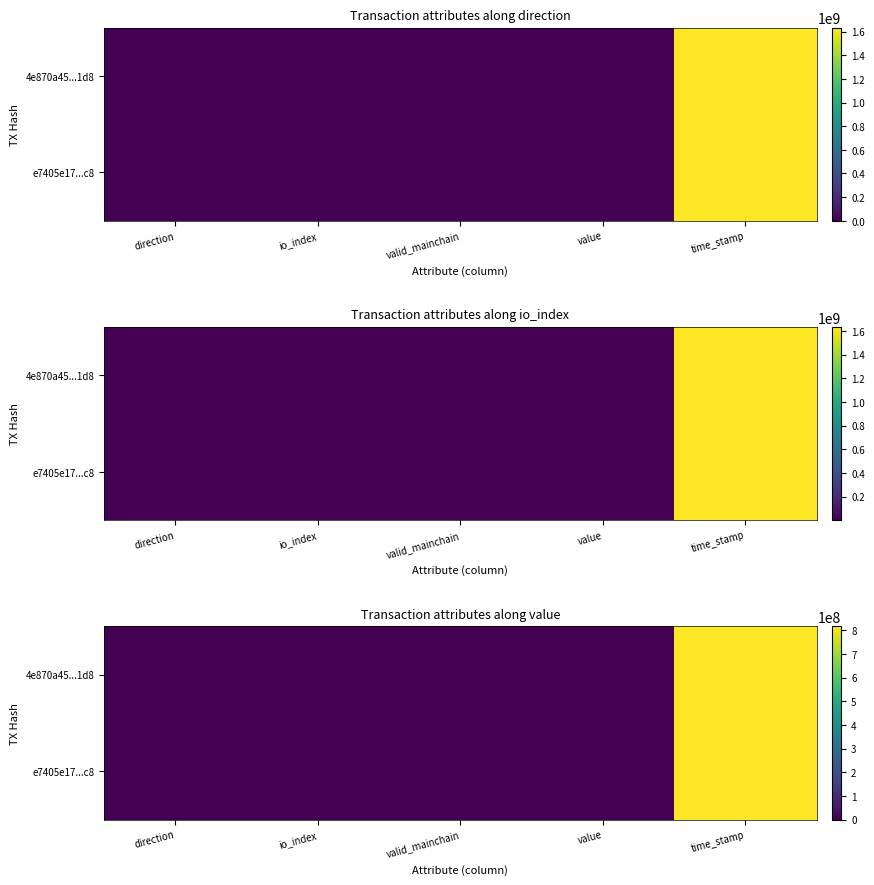

How many values in 4e870a45...1d8 are above zero?

4